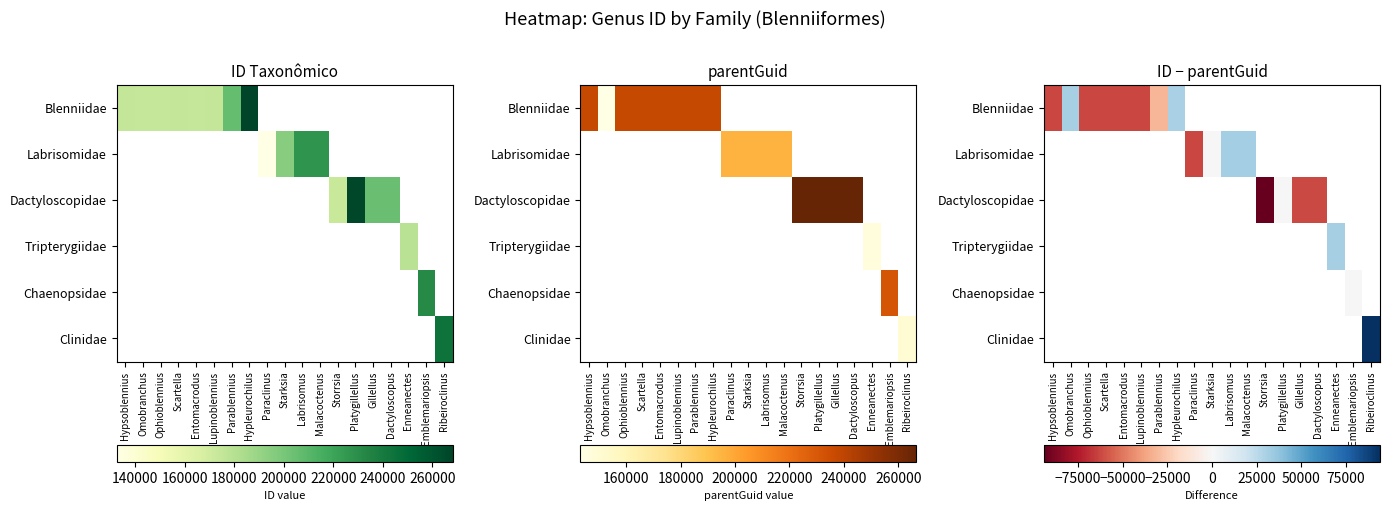

Is the value of Dactyloscopidae at Platygillellus greater than the value of Tripterygiidae at Ophioblennius?

No